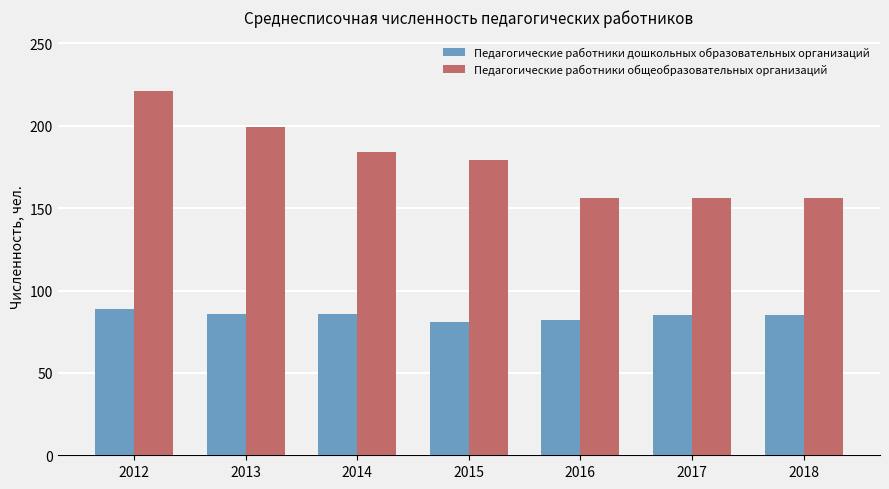

Rank the series at 2018 from lowest to highest value.

Педагогические работники дошкольных образовательных организаций, Педагогические работники общеобразовательных организаций